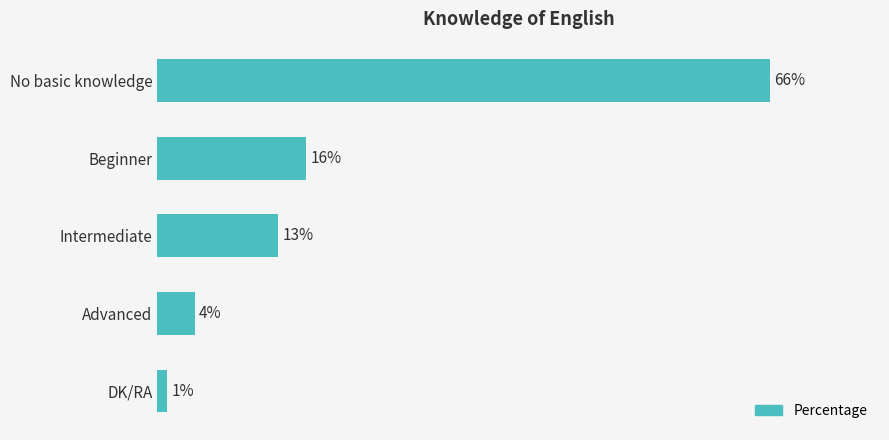

Which label corresponds to the smallest value in the chart?

DK/RA